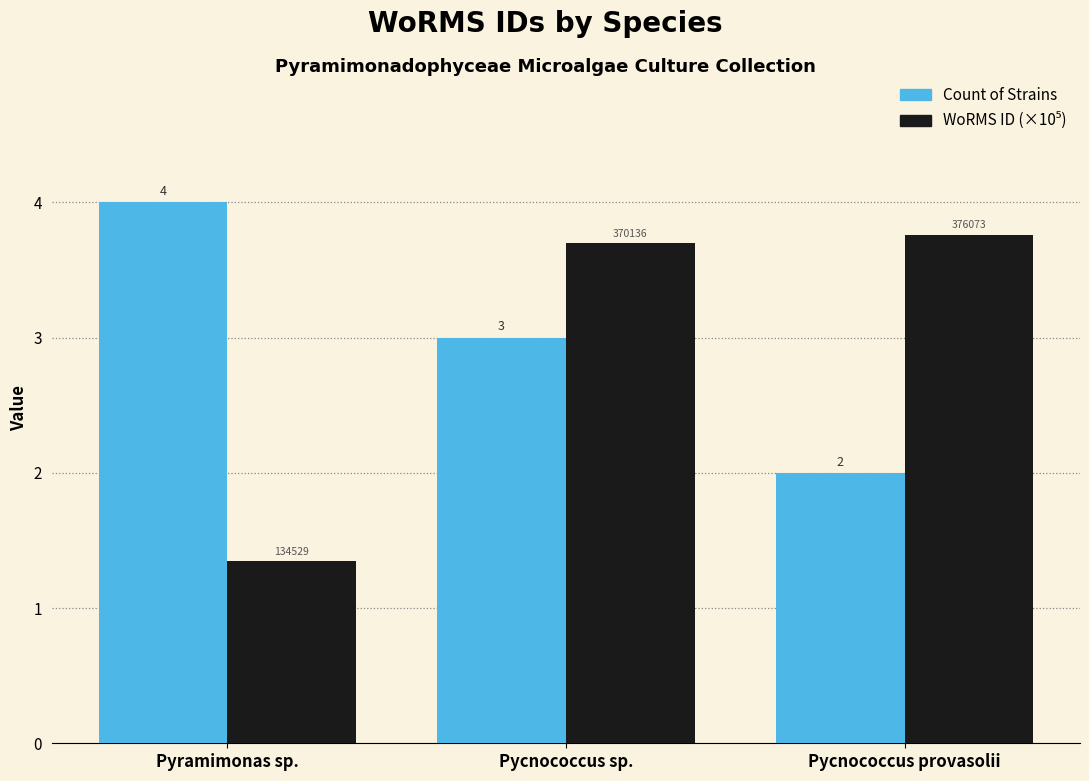

What is the difference between the highest and lowest values at Pycnococcus sp.?

0.7